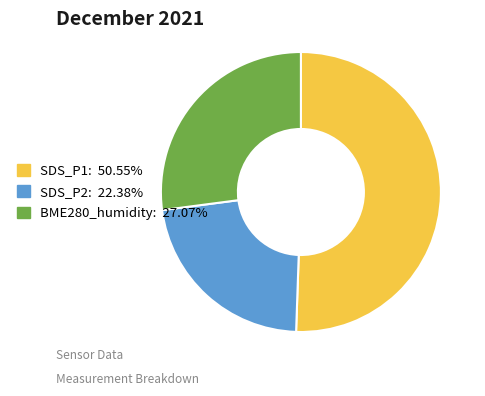

Which category accounts for the majority?

SDS_P1